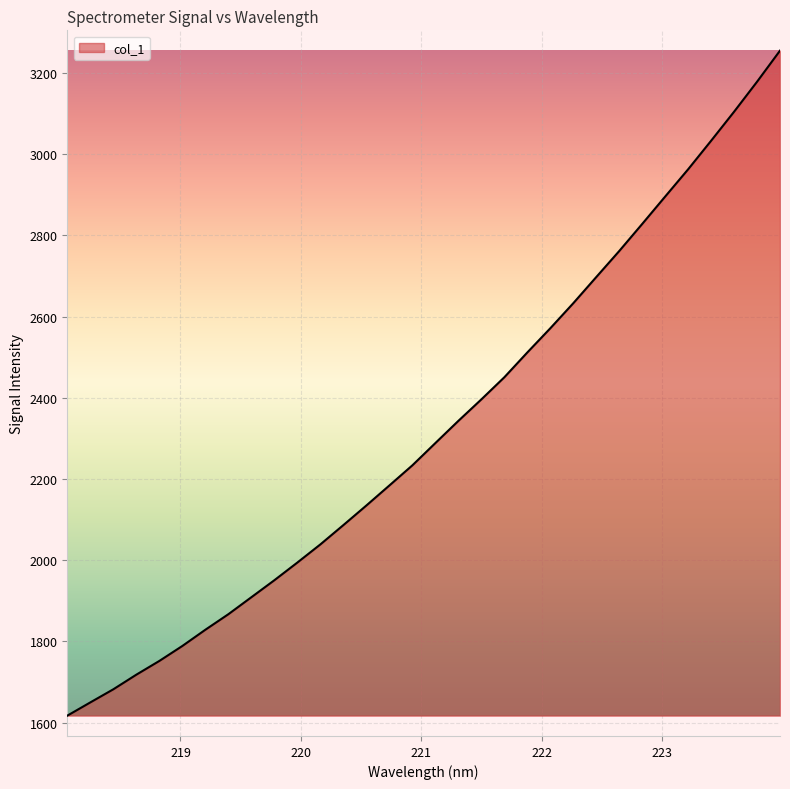

How many lines are shown in the chart?

1